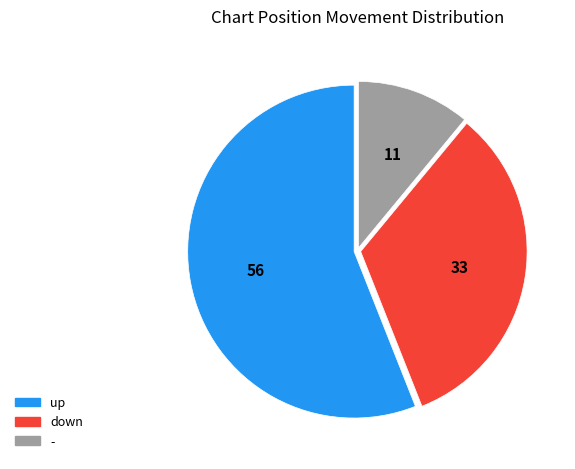

Which category has the biggest portion of the pie?

up